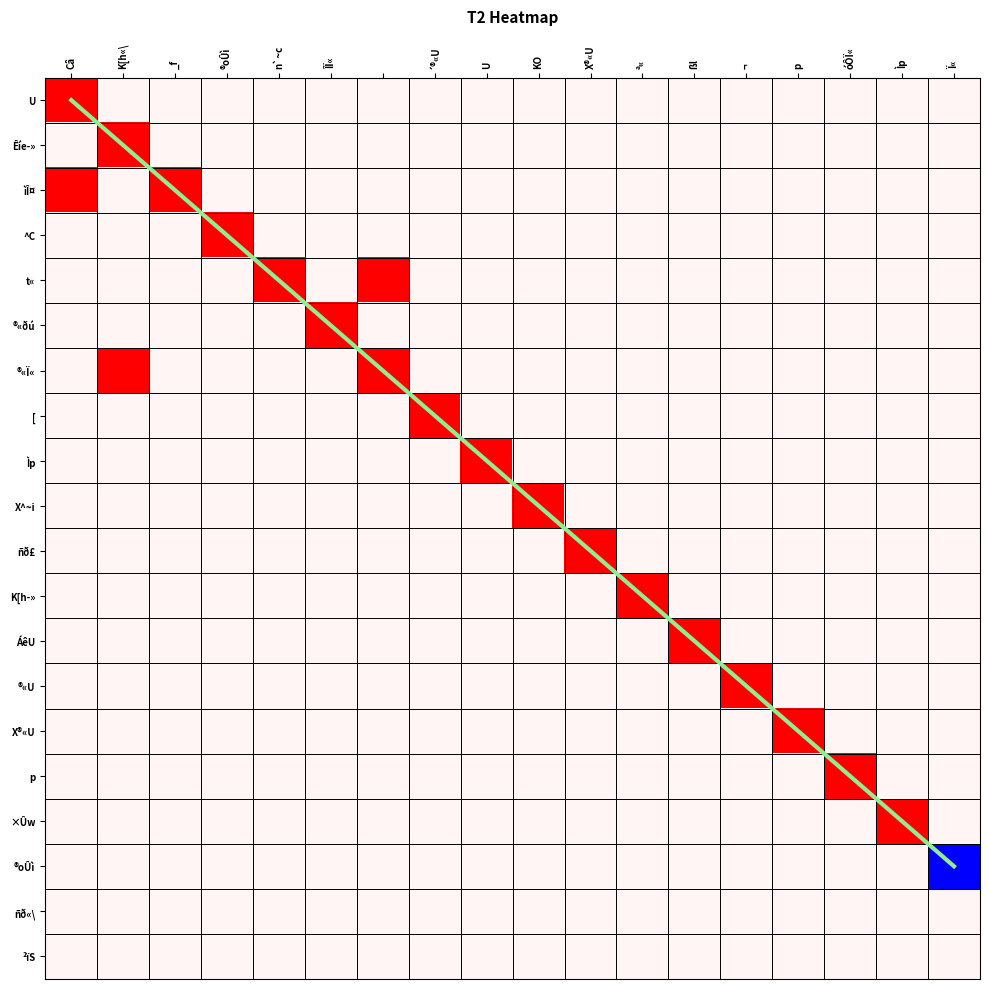

Is it true that ñð£ equals 0 at Ï«?

True